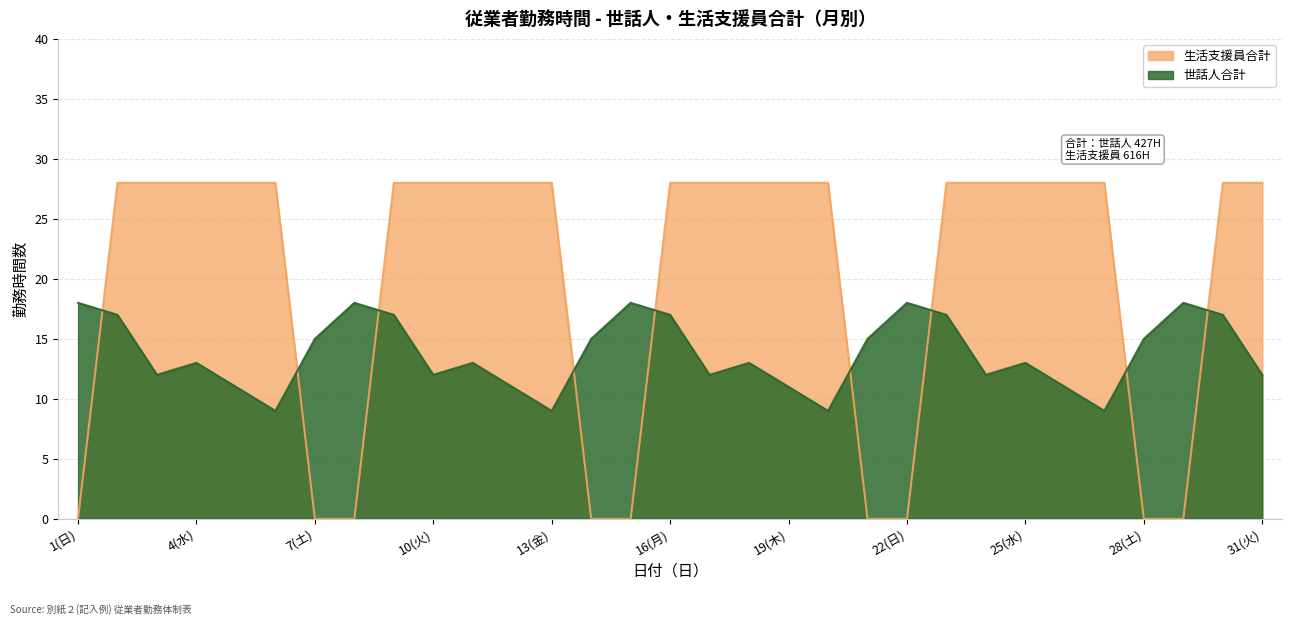

At which category does the chart reach its peak across all series?

2(月)